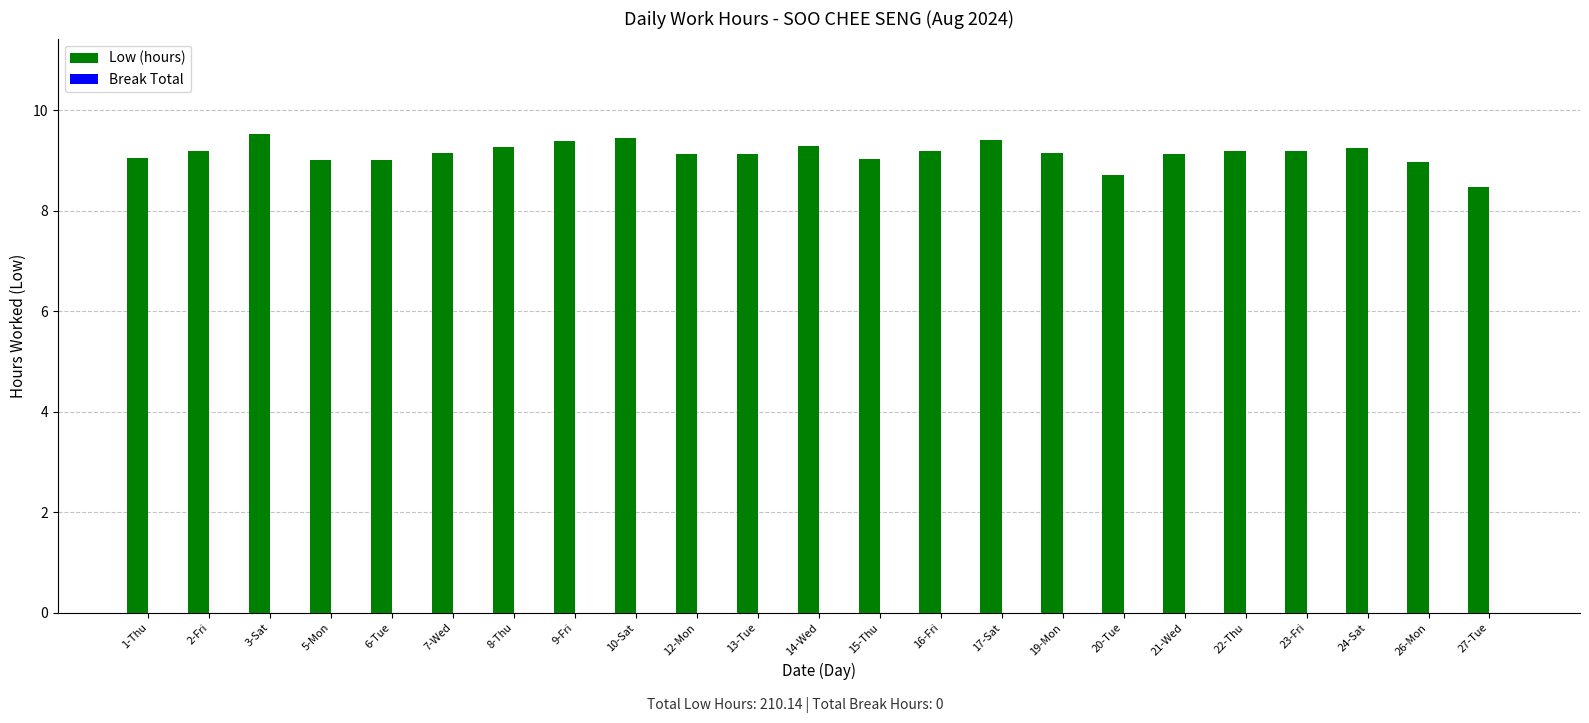

Between 17-Sat and 23-Fri, which is larger?

17-Sat